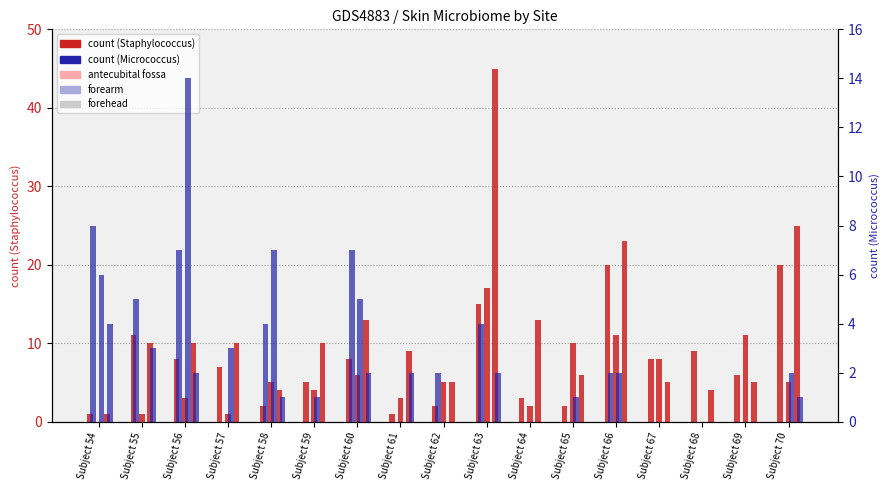

Between Subject 58 and Subject 69, which series saw the biggest shift?

forearm (Micro)